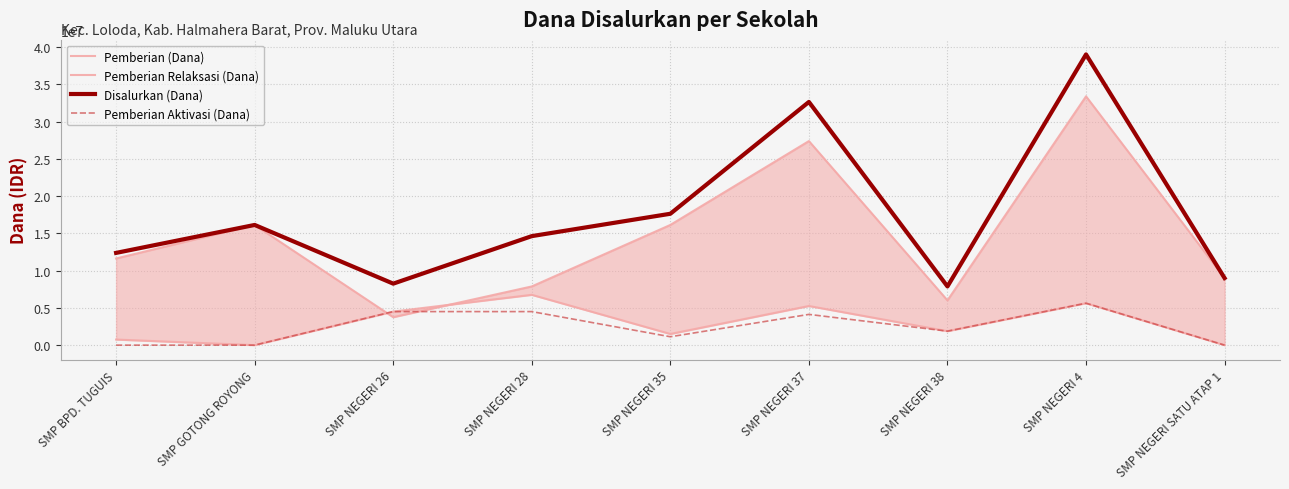

Which series changed the most between SMP GOTONG ROYONG and SMP NEGERI 26?

Pemberian (Dana)